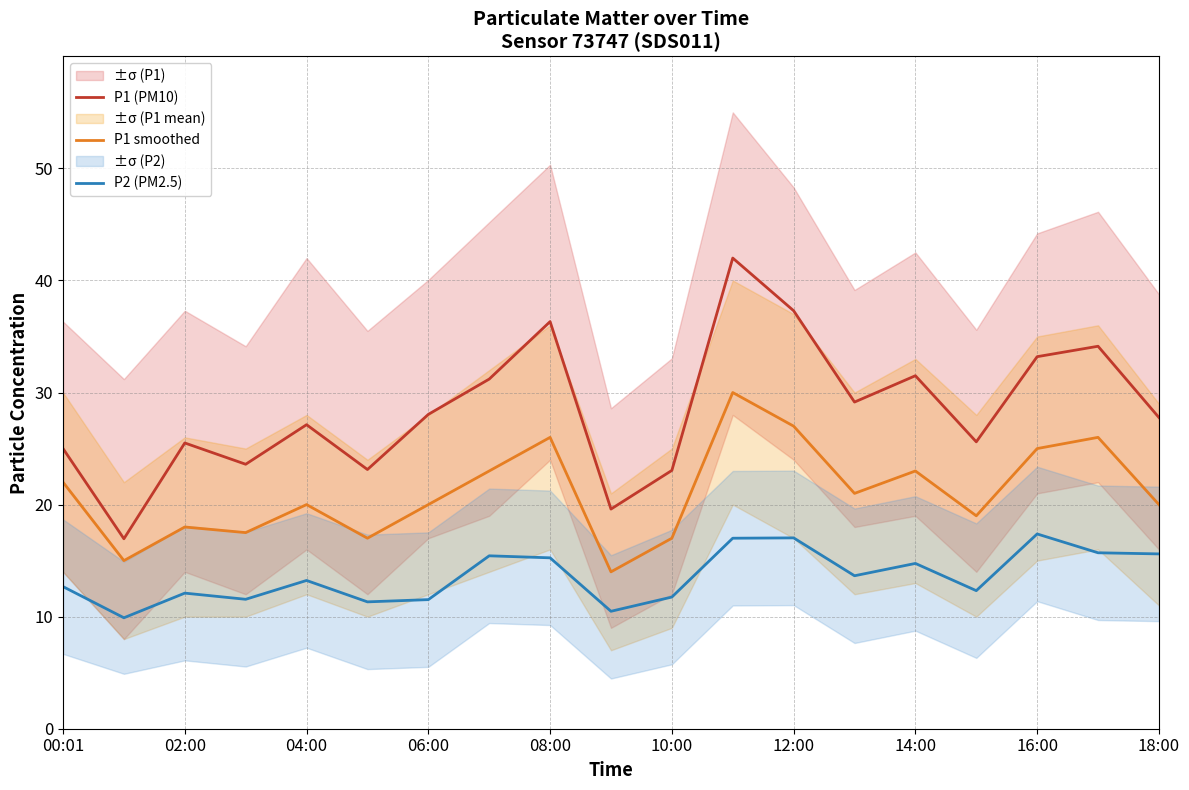

True or false: P1 (PM10) and P2 (PM2.5) intersect in this chart.

False